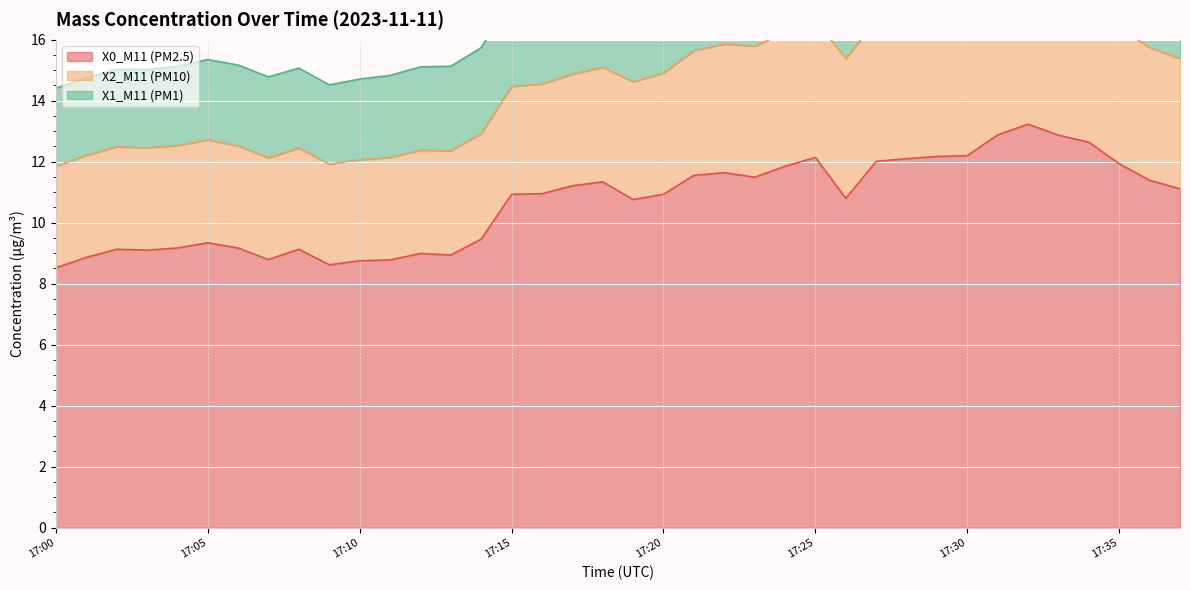

Where is the first local minimum for X0_M11 (PM2.5)?

17:03